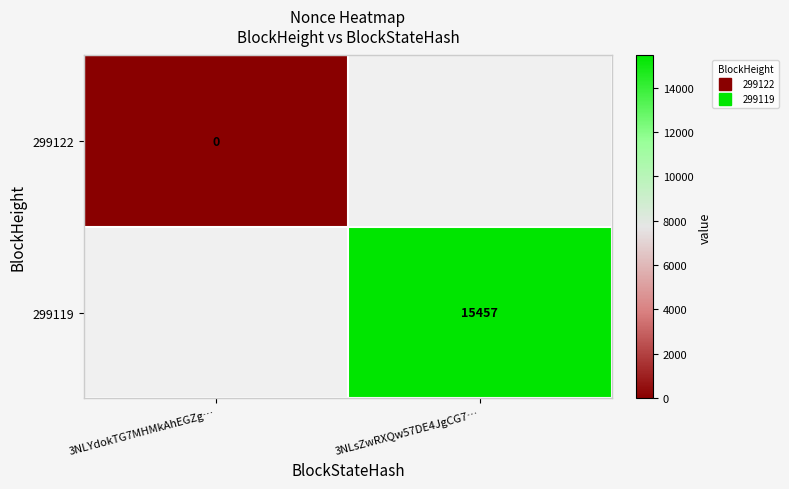

How many distinct data groups are displayed?

2